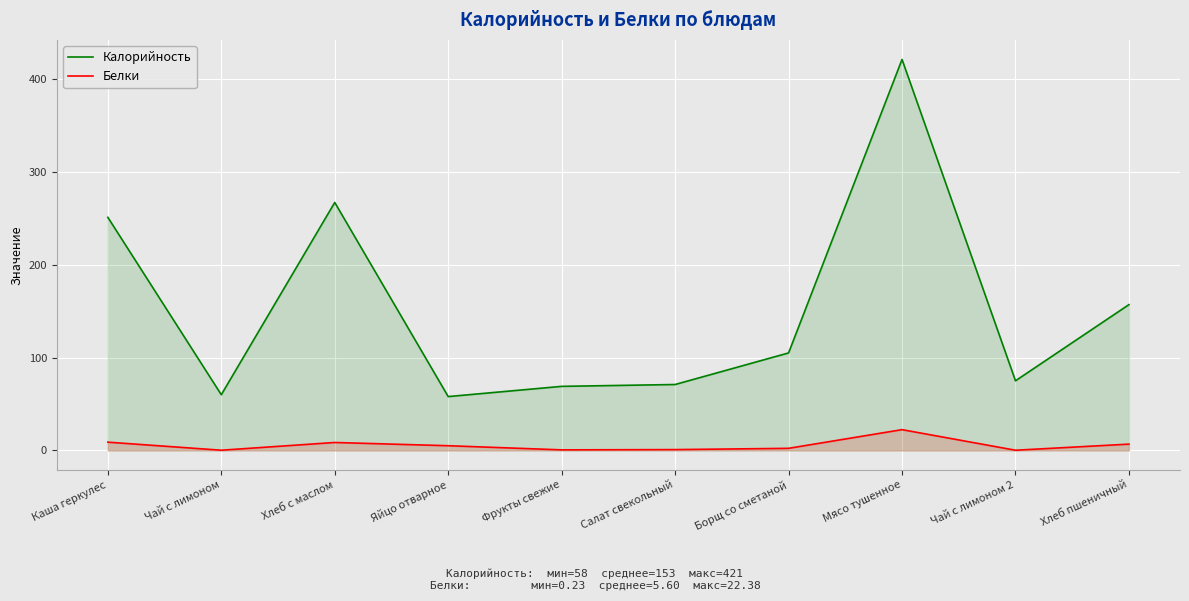

Reading right to left, list all the values displayed in this chart.

Калорийность: Хлеб пшеничный=157.0	Чай с лимоном 2=75.0	Мясо тушенное=421.0	Борщ со сметаной=105.0	Салат свекольный=71.0	Фрукты свежие=69.0	Яйцо отварное=58.0	Хлеб с маслом=267.0	Чай с лимоном=60.0	Каша геркулес=251.0
Белки: Хлеб пшеничный=6.8	Чай с лимоном 2=0.2	Мясо тушенное=22.4	Борщ со сметаной=2.3	Салат свекольный=0.9	Фрукты свежие=0.6	Яйцо отварное=5.1	Хлеб с маслом=8.6	Чай с лимоном=0.2	Каша геркулес=8.9